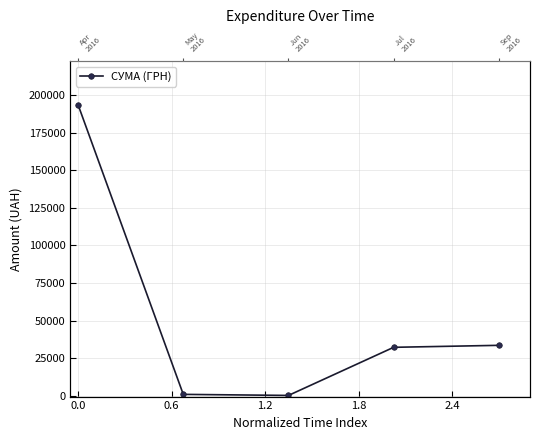

How many values exceed 32267?

3